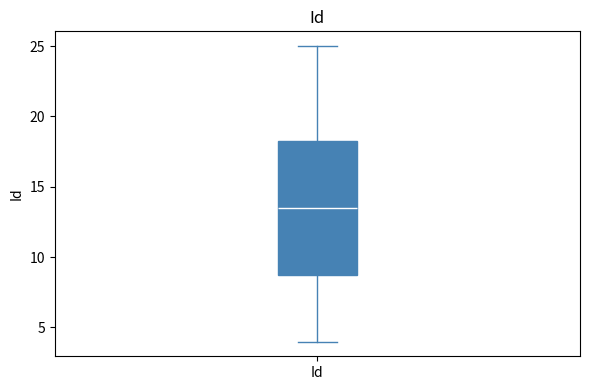

Where does the lower whisker of the box for Id end on the y-axis? The values are not printed on the chart, so give them approximately, as read against the axis.

4.0